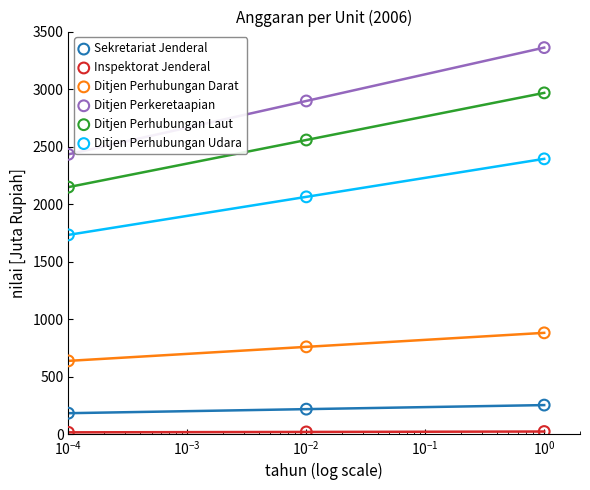

What are all the series names shown in the legend?

Sekretariat Jenderal, Inspektorat Jenderal, Ditjen Perhubungan Darat, Ditjen Perkeretaapian, Ditjen Perhubungan Laut, Ditjen Perhubungan Udara